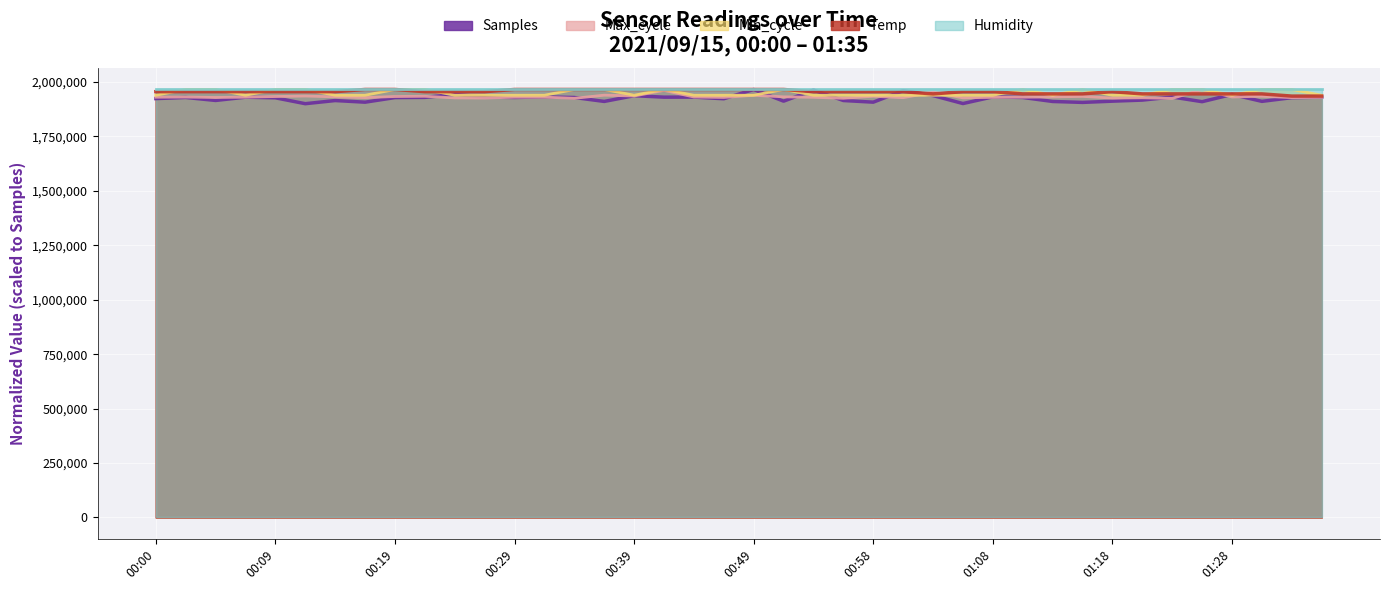

Which series has the widest spread of values?

Samples